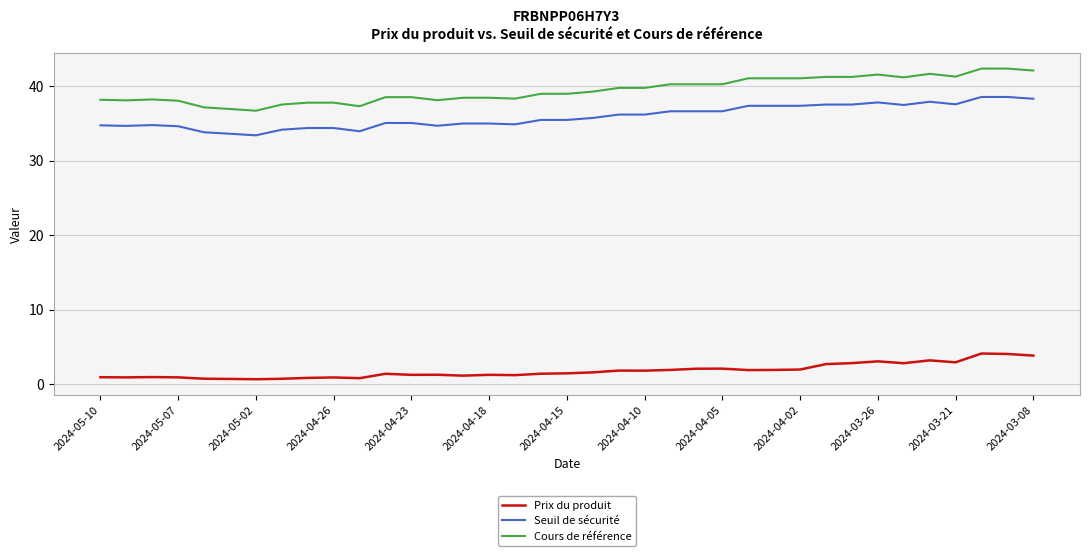

What is the difference between the maximum and minimum values in the Cours de référence series?

5.7